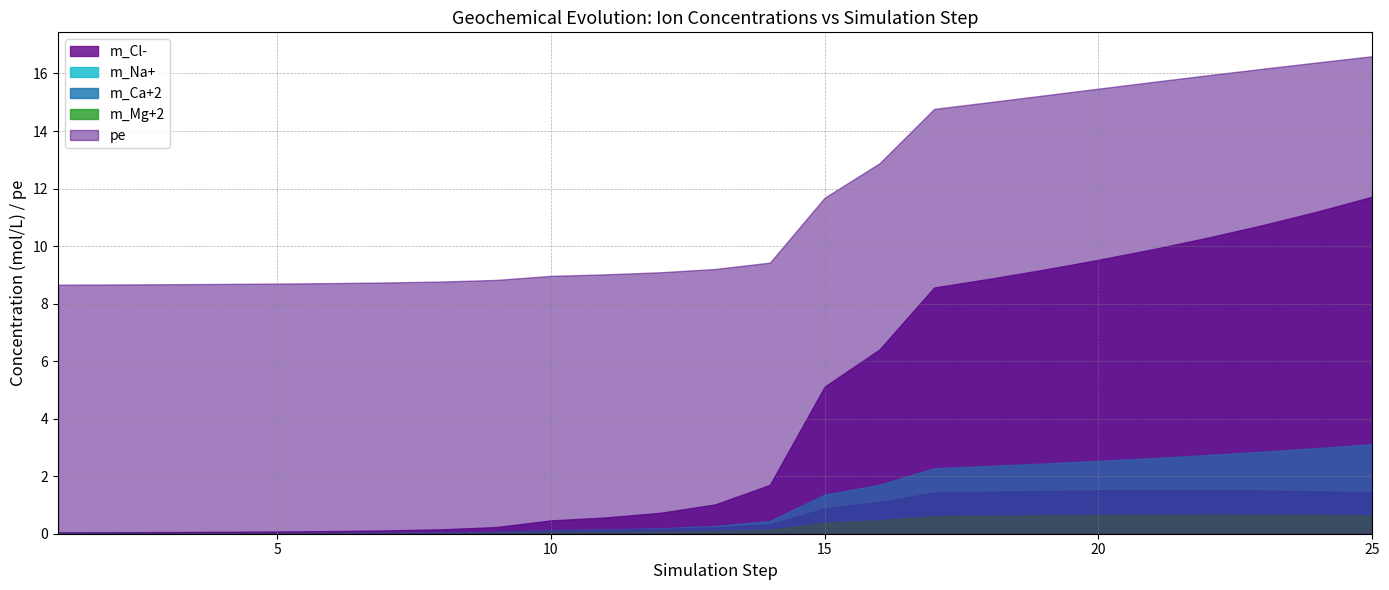

At which label is m_Ca+2 closest to 0?

1